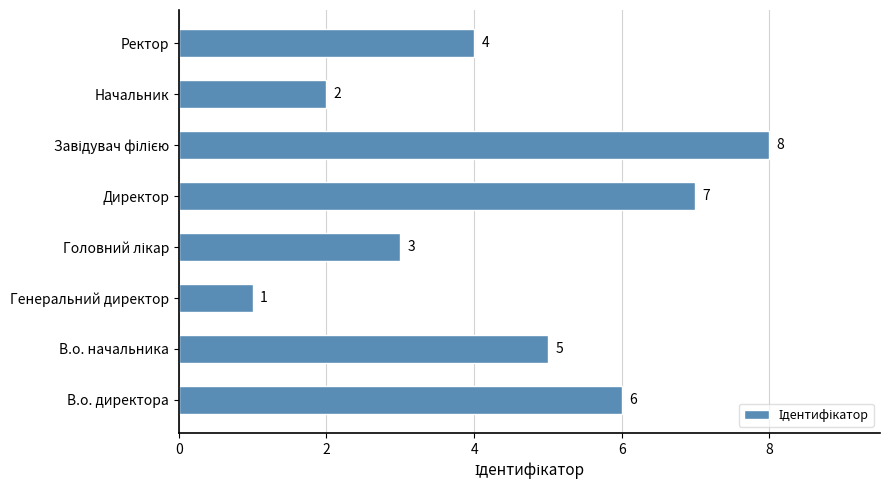

The value at Генеральний директор is 2. True or false?

False